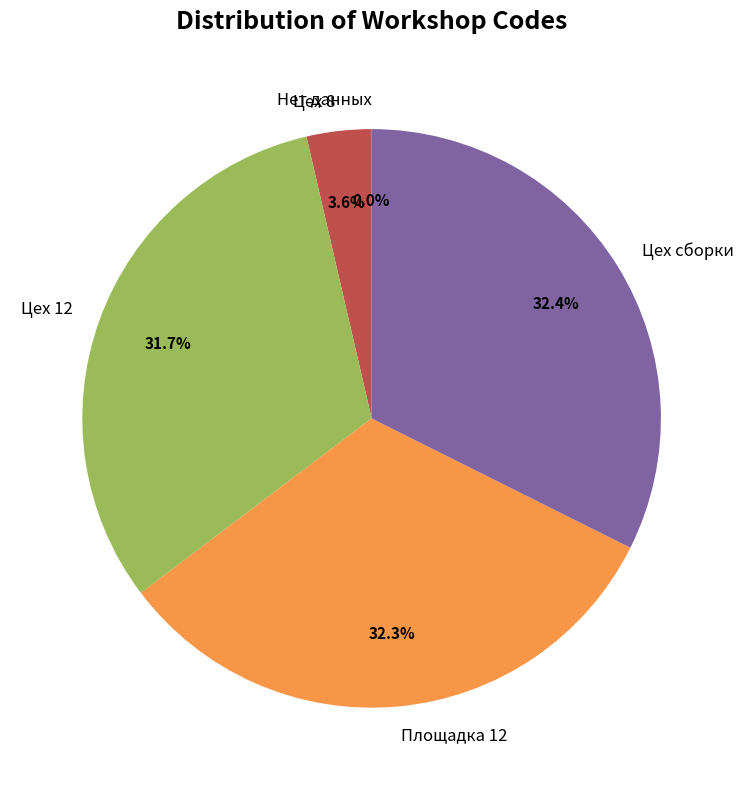

Is it true that Нет данных is 0% of the pie?

True